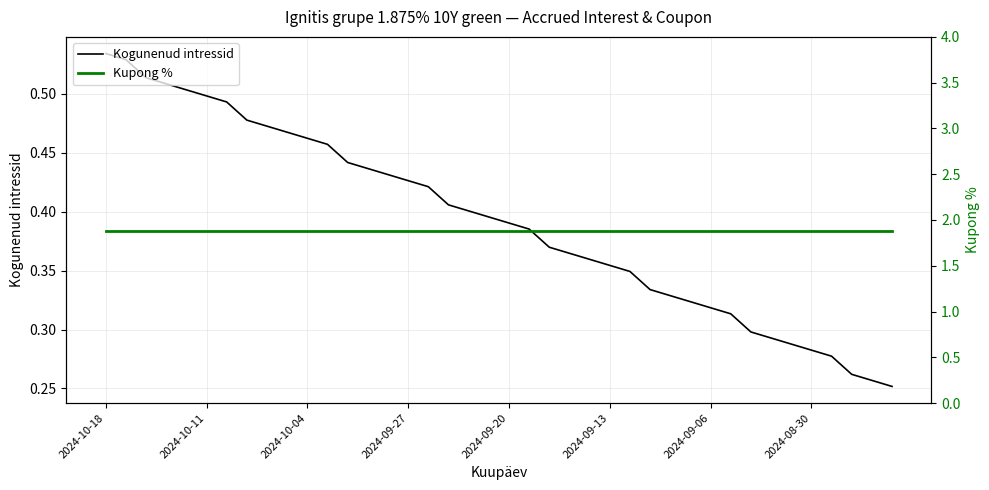

True or false: Kupong % and Kogunenud intressid intersect in this chart.

False